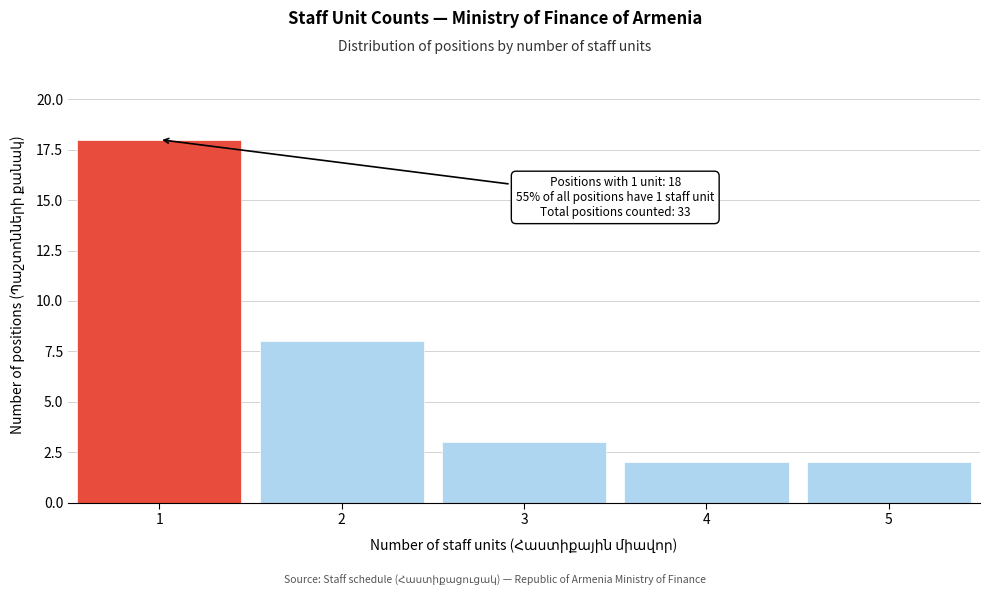

Reading left to right, extract all data points from this chart.

1=18	2=8	3=3	4=2	5=2